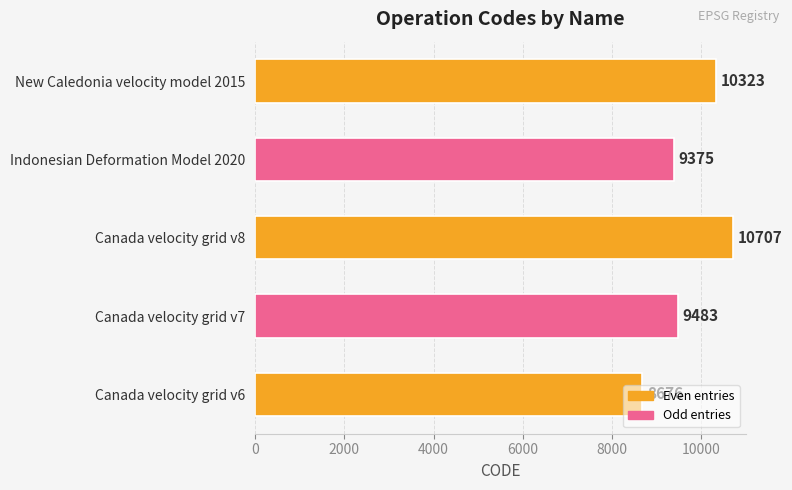

What value does the data have at Canada velocity grid v8?

10707